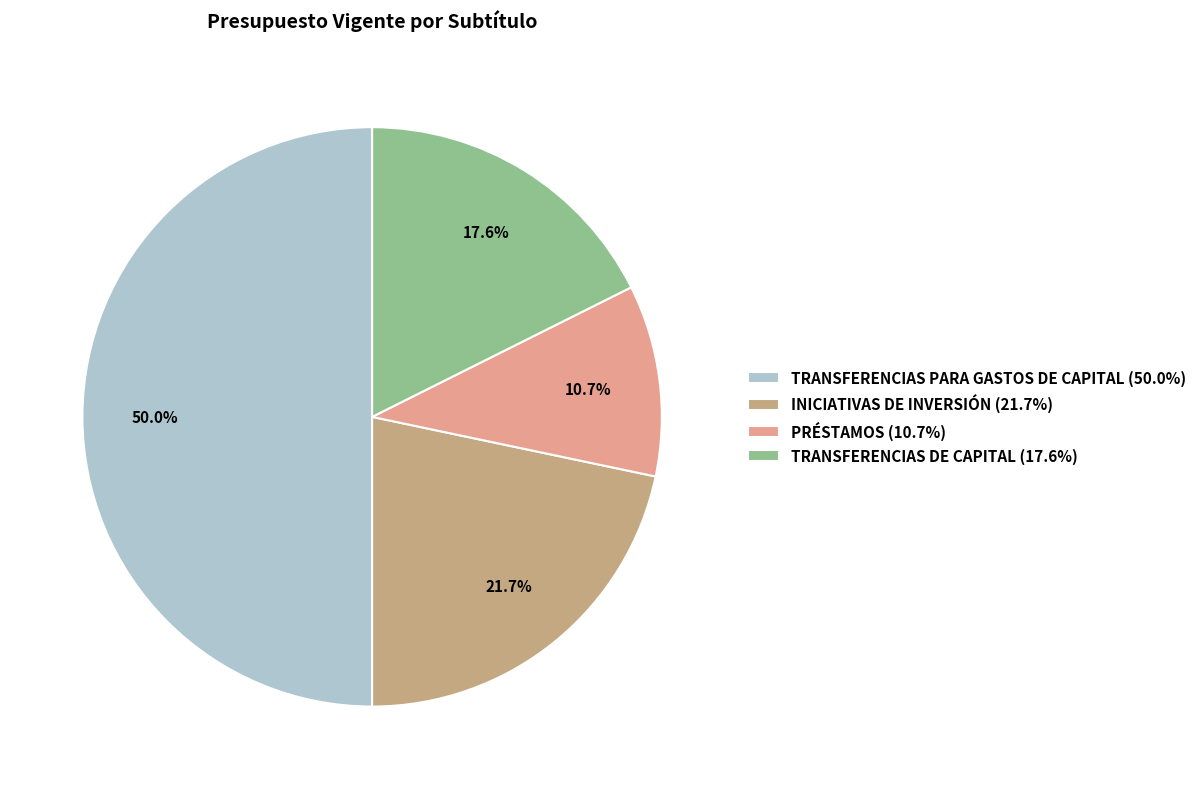

Combined, what portion of the pie is PRÉSTAMOS and INICIATIVAS DE INVERSIÓN?

32.4%